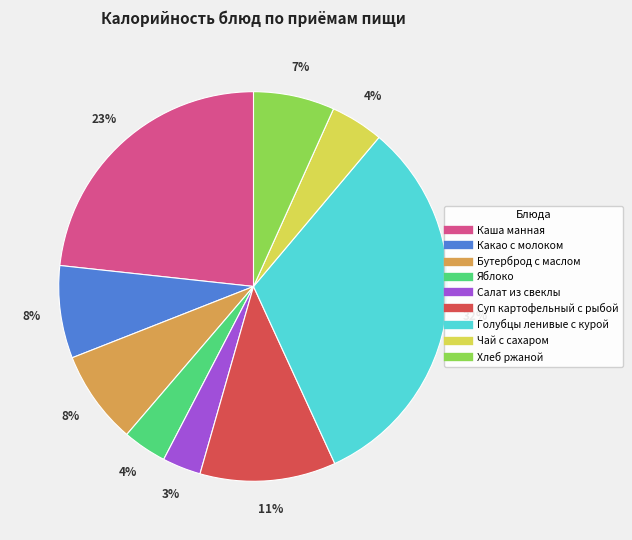

To the nearest percent, what is the average slice percentage?

11%